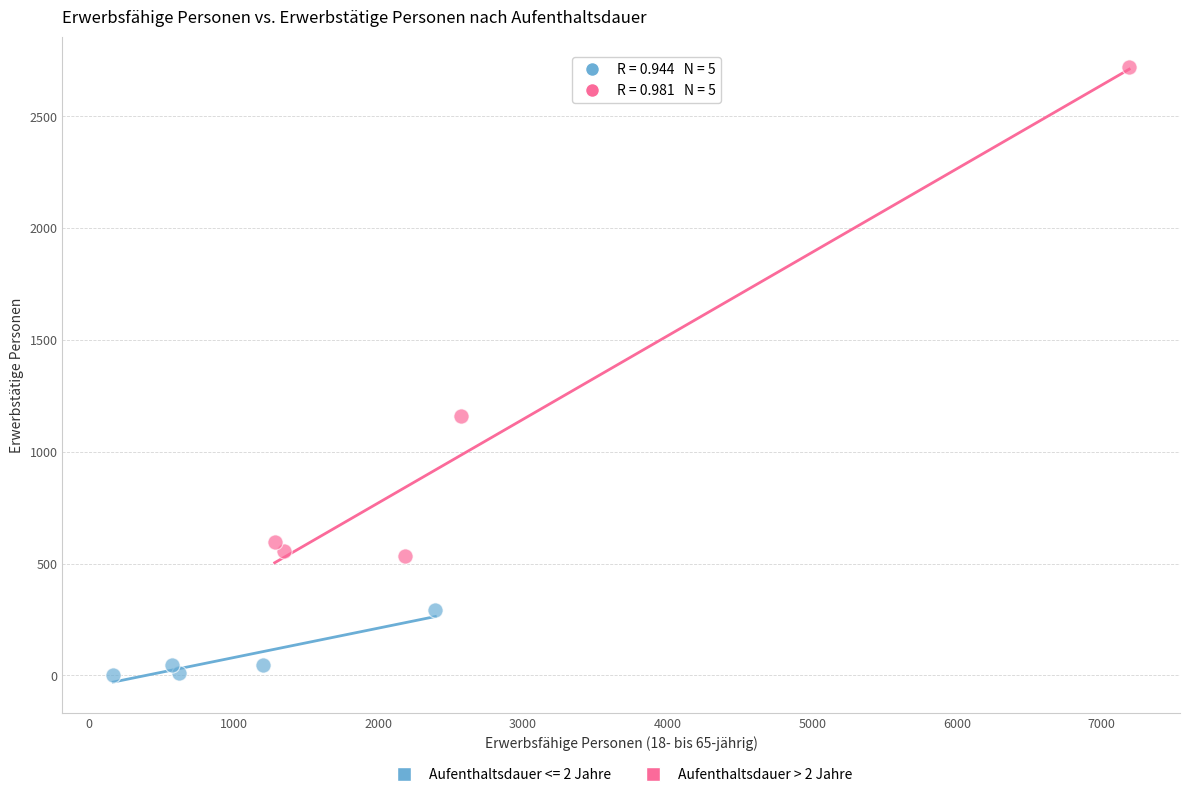

Which series has the widest spread of Y values?

Aufenthaltsdauer > 2 Jahre